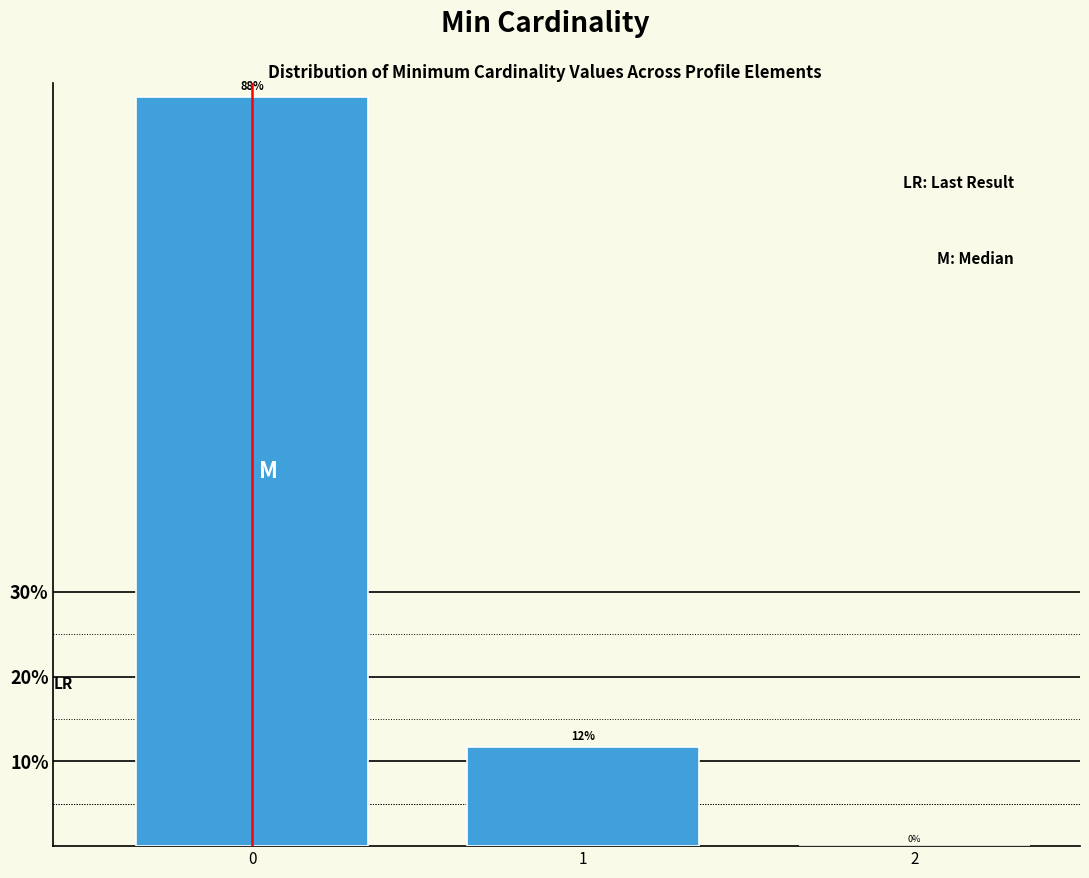

What value does the data have at 0?

88.3